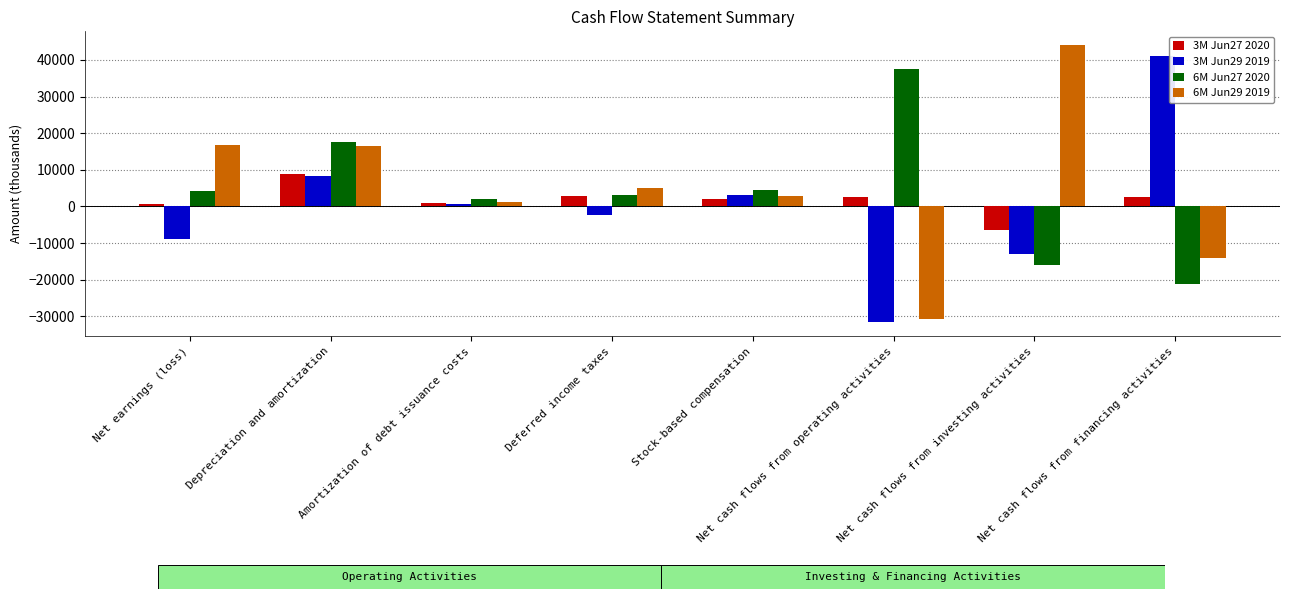

What is the minimum value for 3M Jun29 2019?

-31660